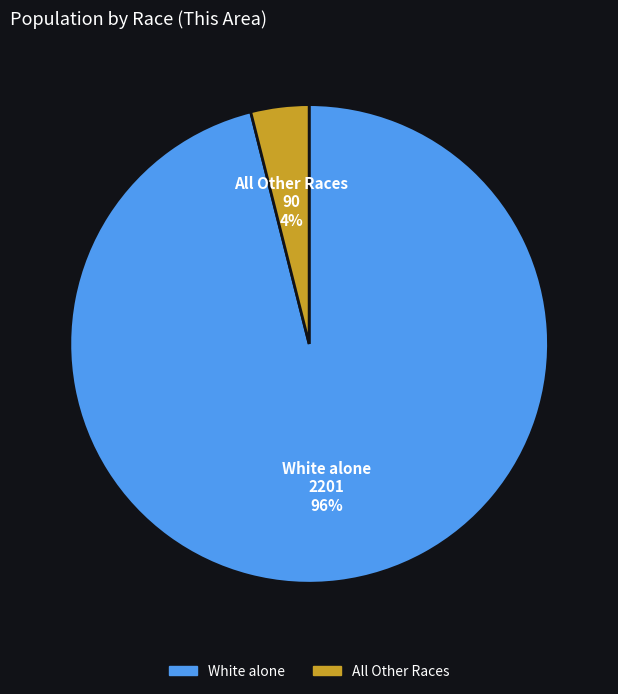

Does any single category account for the majority?

Yes